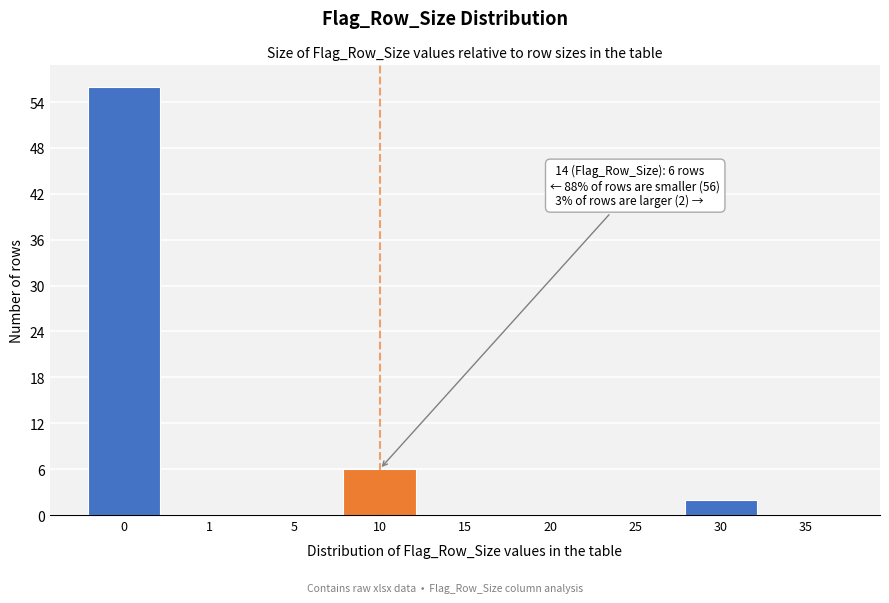

Reading left to right, what are all the values shown in this chart?

0=56	1=0	5=0	10=6	15=0	20=0	25=0	30=2	35=0